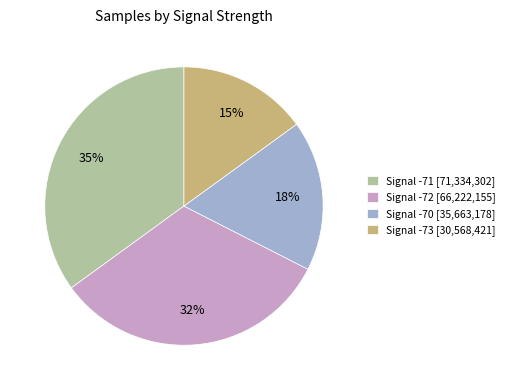

Do Signal -72 [66,222,155] and Signal -71 [71,334,302] together represent more than half of the pie?

Yes